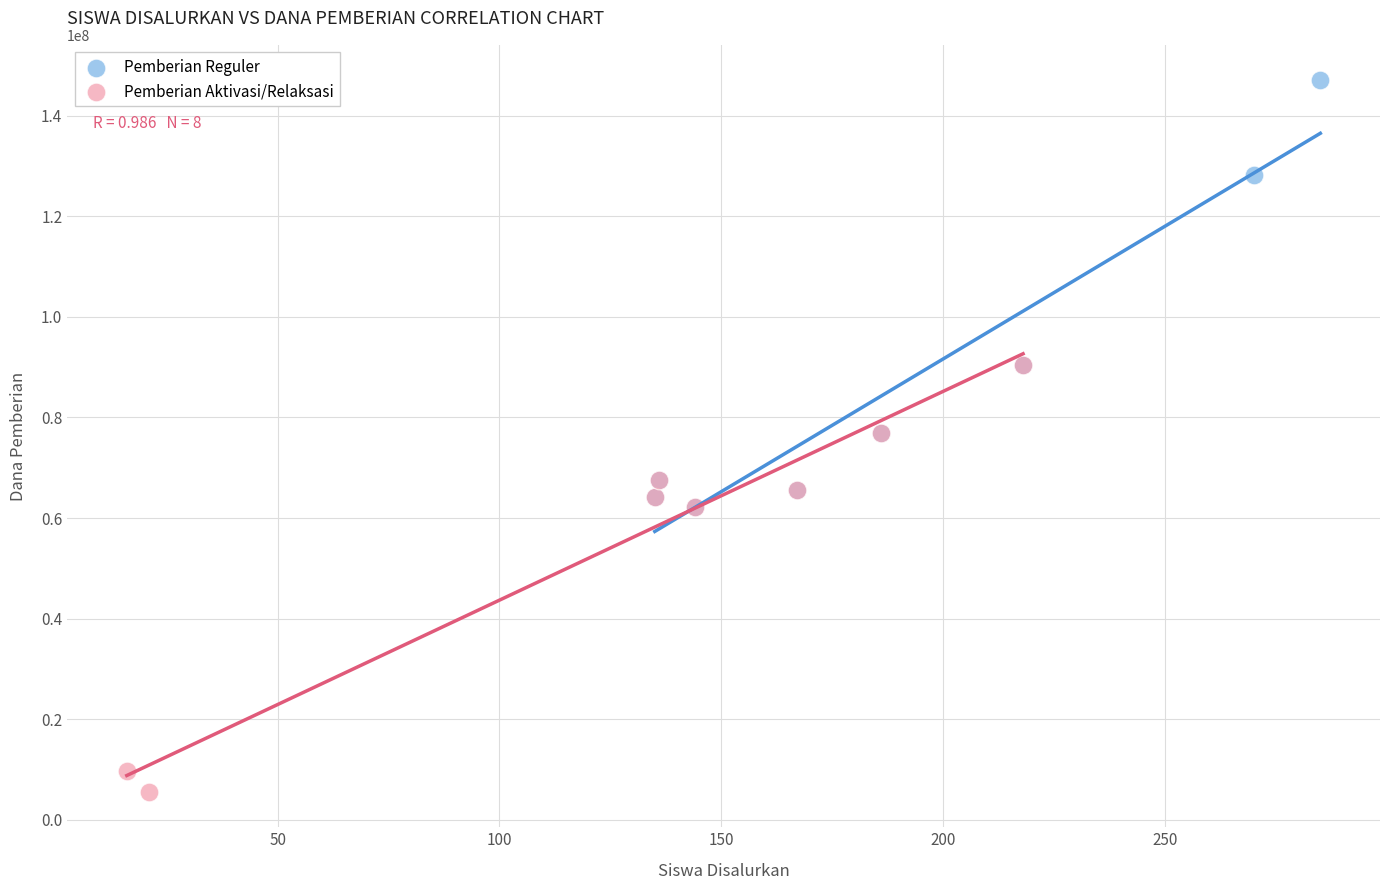

Which series contains the highest Y value?

Pemberian Reguler